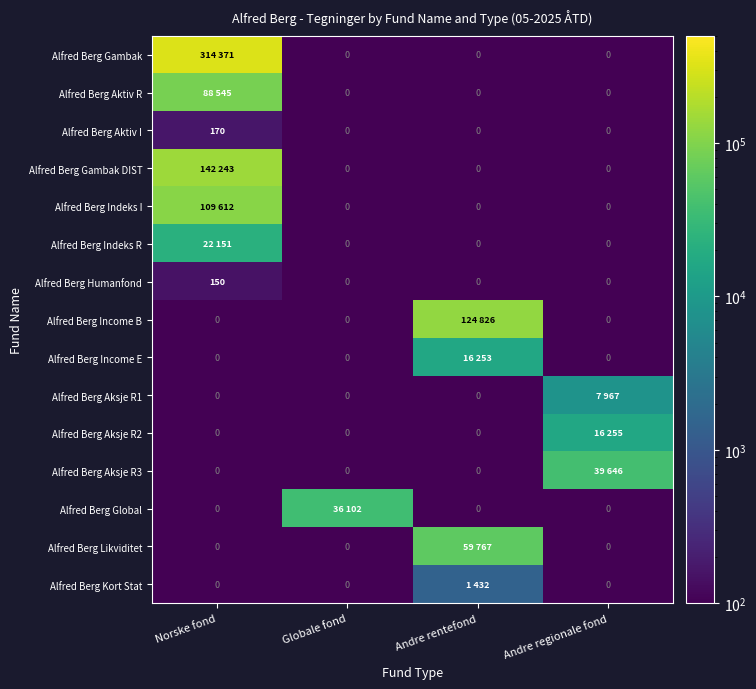

Which has a higher value, Andre regionale fond or Norske fond?

Norske fond